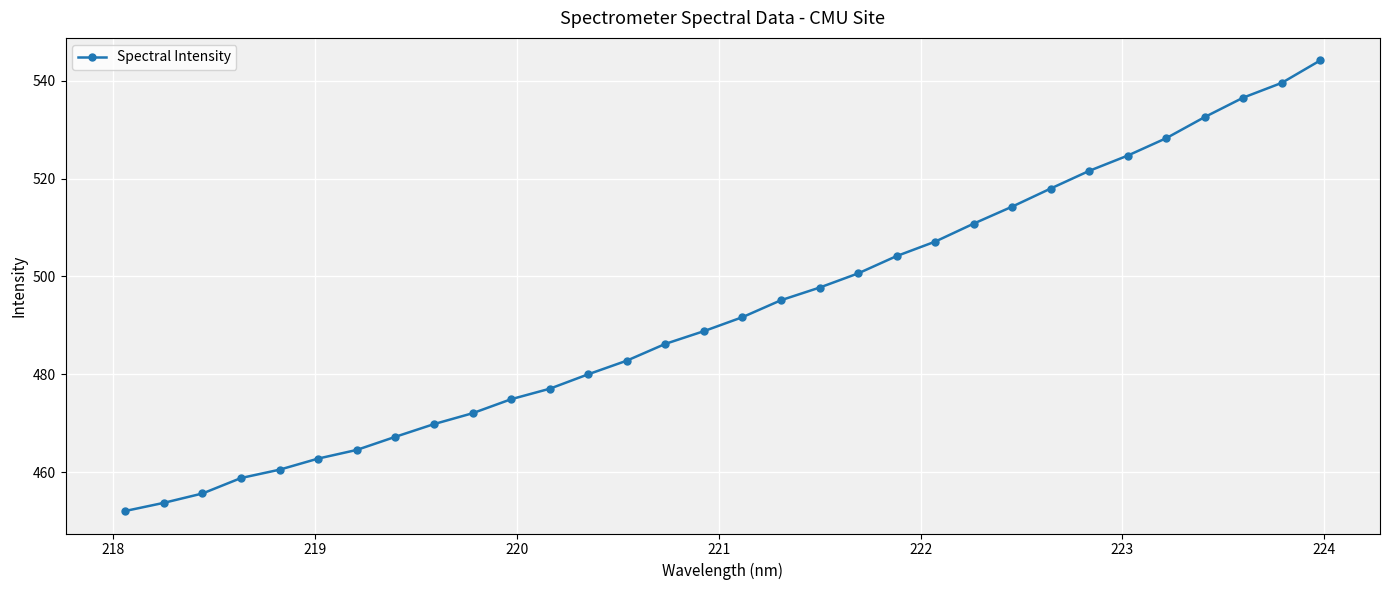

What is the difference between the maximum and second lowest values?

90.5